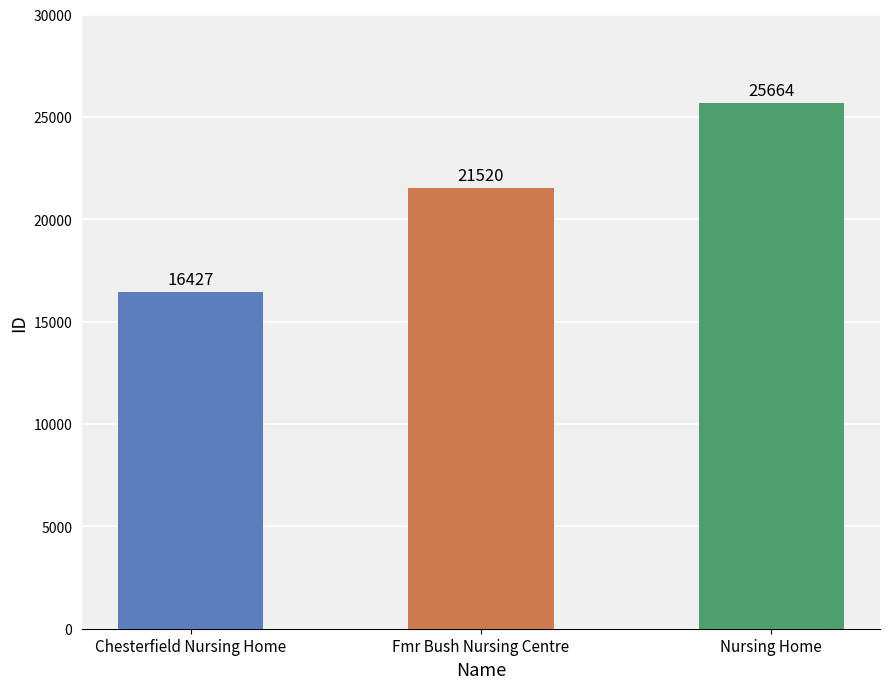

Reading left to right, extract all data points from this chart.

16427	21520	25664